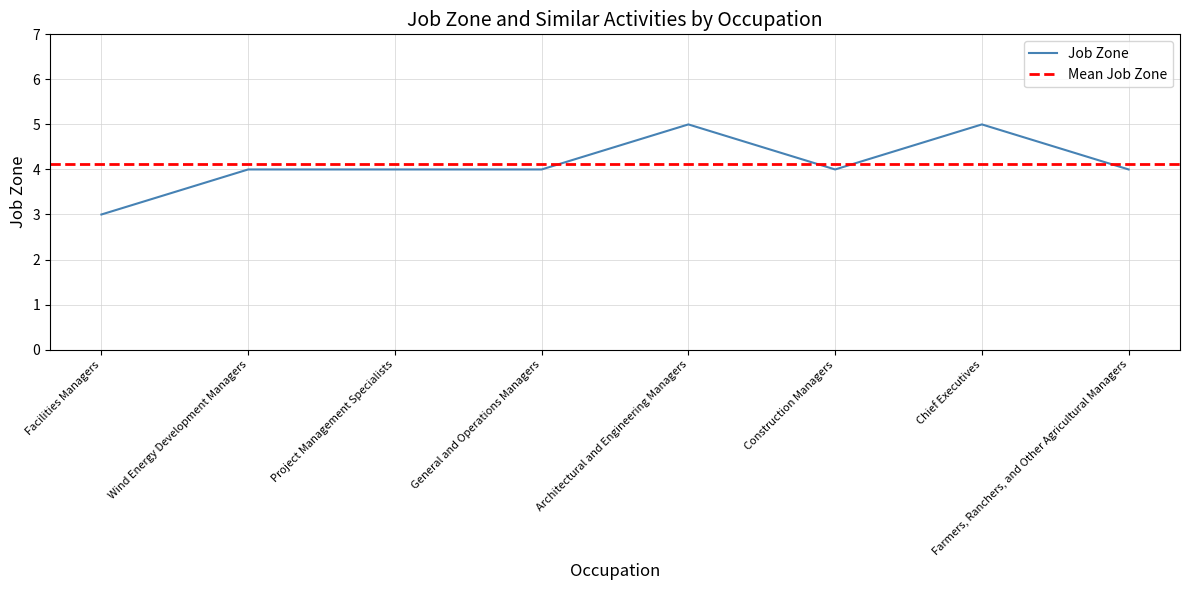

What is the label of the 1st point from the left?

Facilities Managers